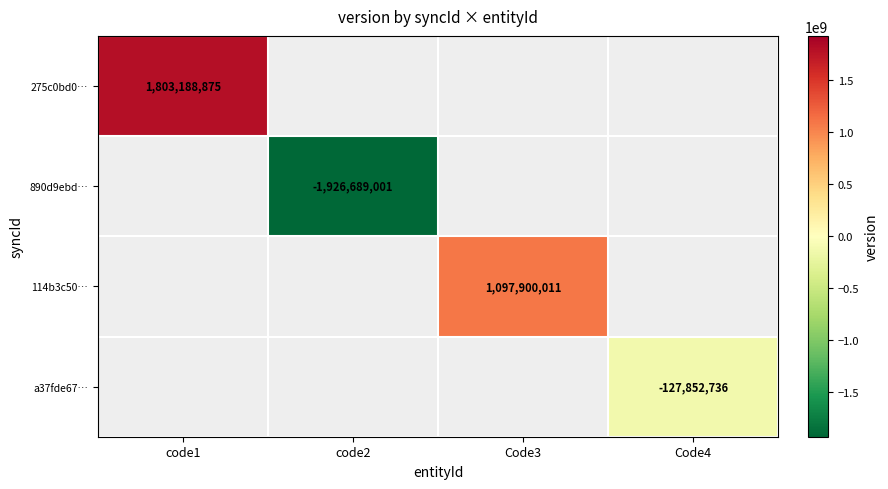

The a37fde67… series shows -127852736 at Code4. True or false?

True